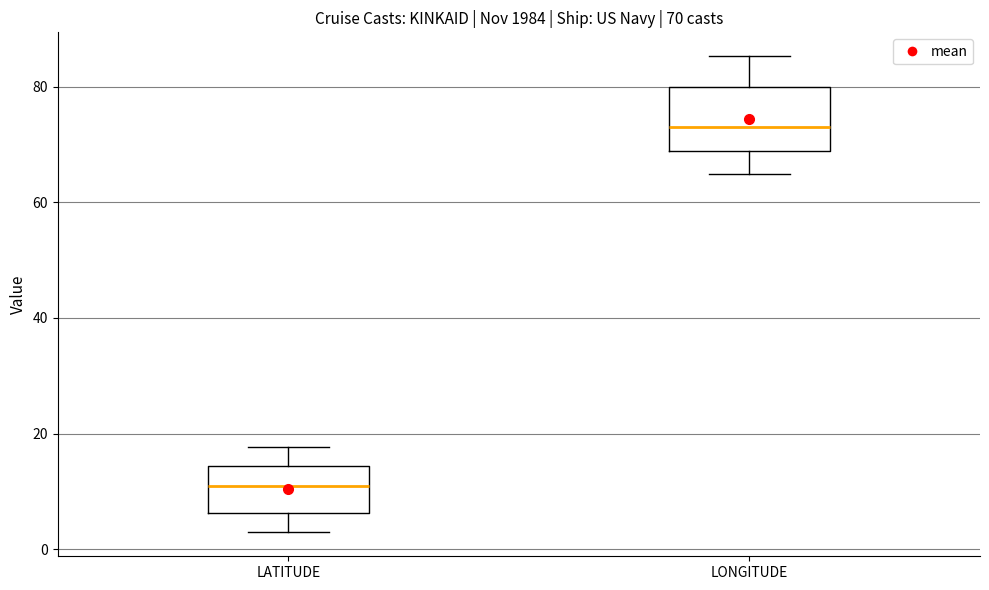

Comparing the boxes themselves (not the whiskers), which one is the tallest?

LONGITUDE